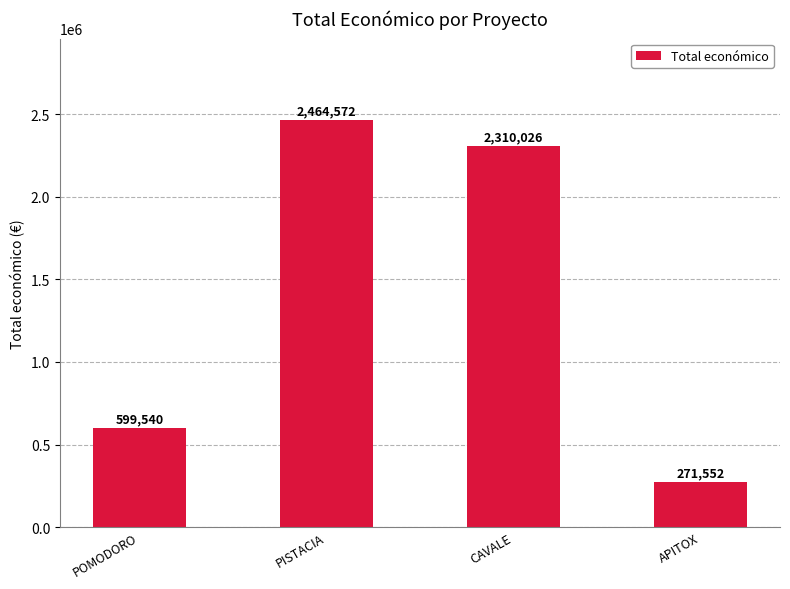

Rank the categories by value from lowest to highest.

APITOX, POMODORO, CAVALE, PISTACIA